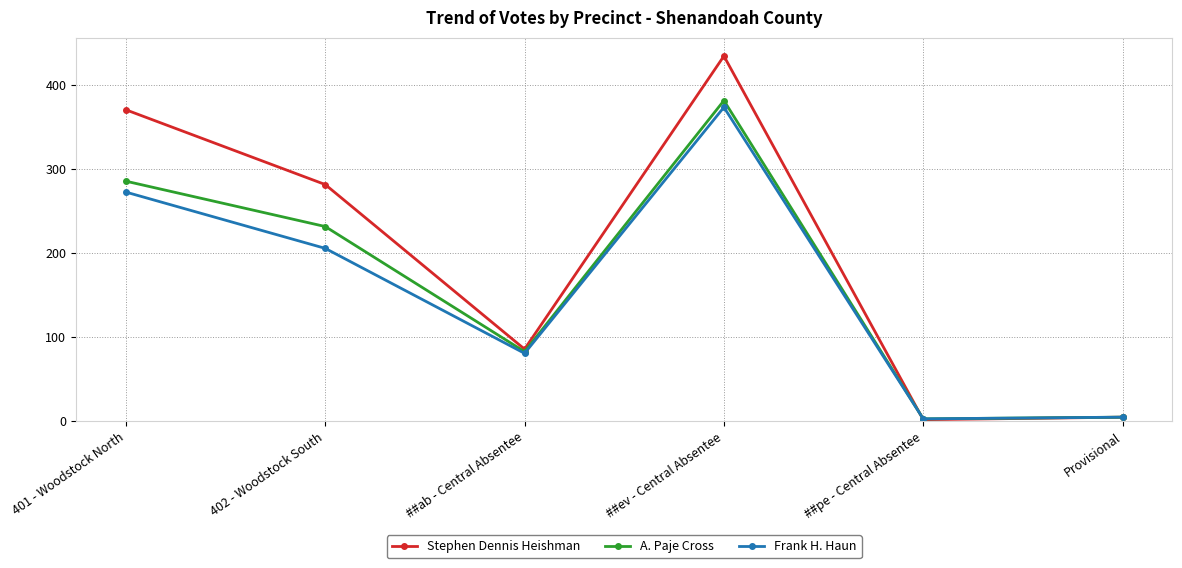

Rank the series by their average value, from lowest to highest.

Frank H. Haun, A. Paje Cross, Stephen Dennis Heishman